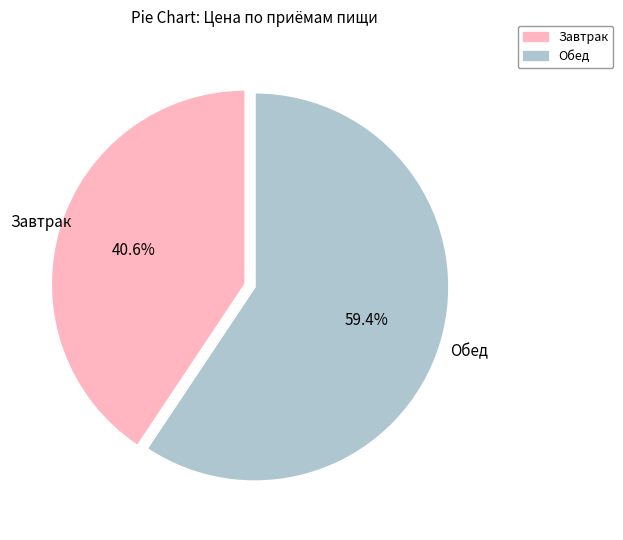

Count the number of slices in the pie.

2